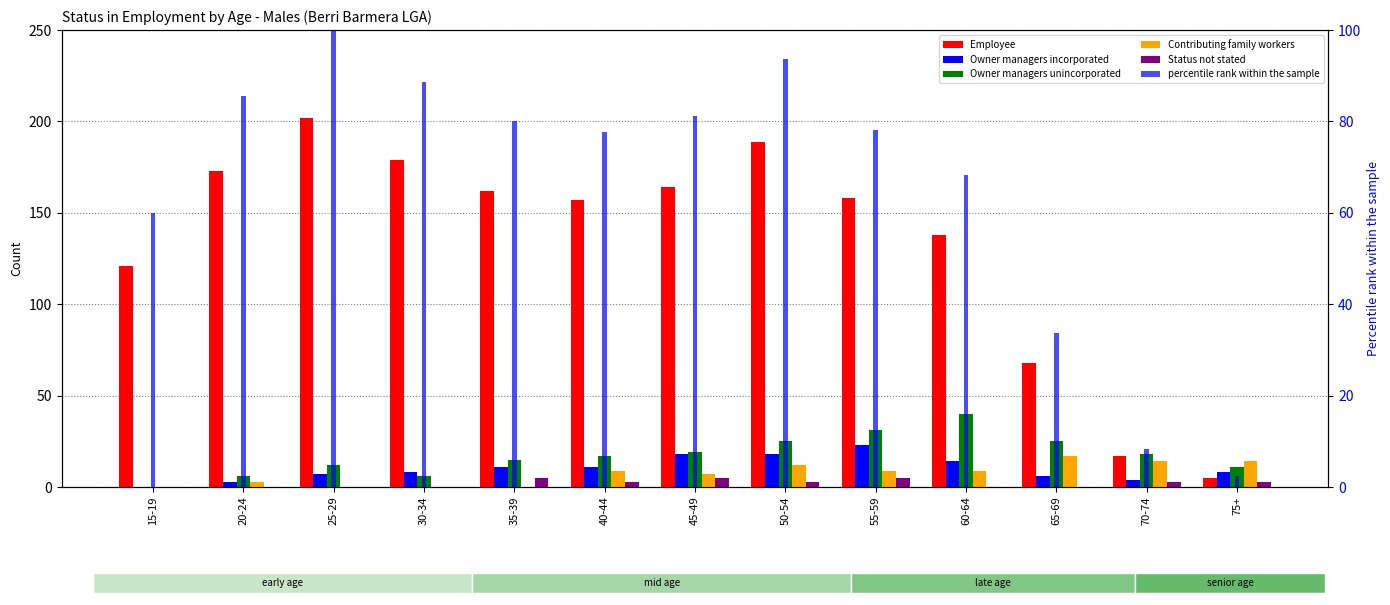

Which series has the widest spread of values?

Employee